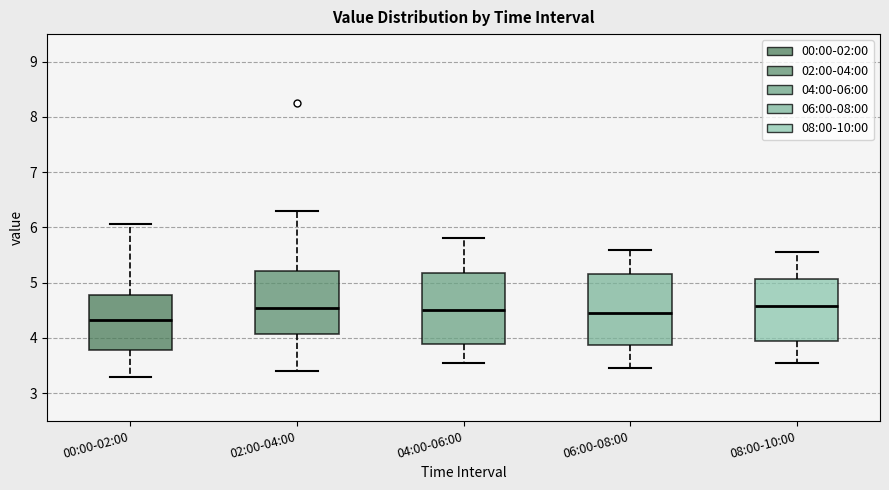

Reading left to right, read every box against the y-axis: the position of its median line, the range the box covers, and the ends of its whiskers. The values are not printed on the chart, so give them approximately, as read against the axis.

00:00-02:00: median 4.3, box 3.8 to 4.8, whiskers 3.3 to 6.1
02:00-04:00: median 4.6, box 4.1 to 5.2, whiskers 3.4 to 6.3
04:00-06:00: median 4.5, box 3.9 to 5.2, whiskers 3.6 to 5.8
06:00-08:00: median 4.5, box 3.9 to 5.2, whiskers 3.5 to 5.6
08:00-10:00: median 4.6, box 4.0 to 5.1, whiskers 3.6 to 5.6